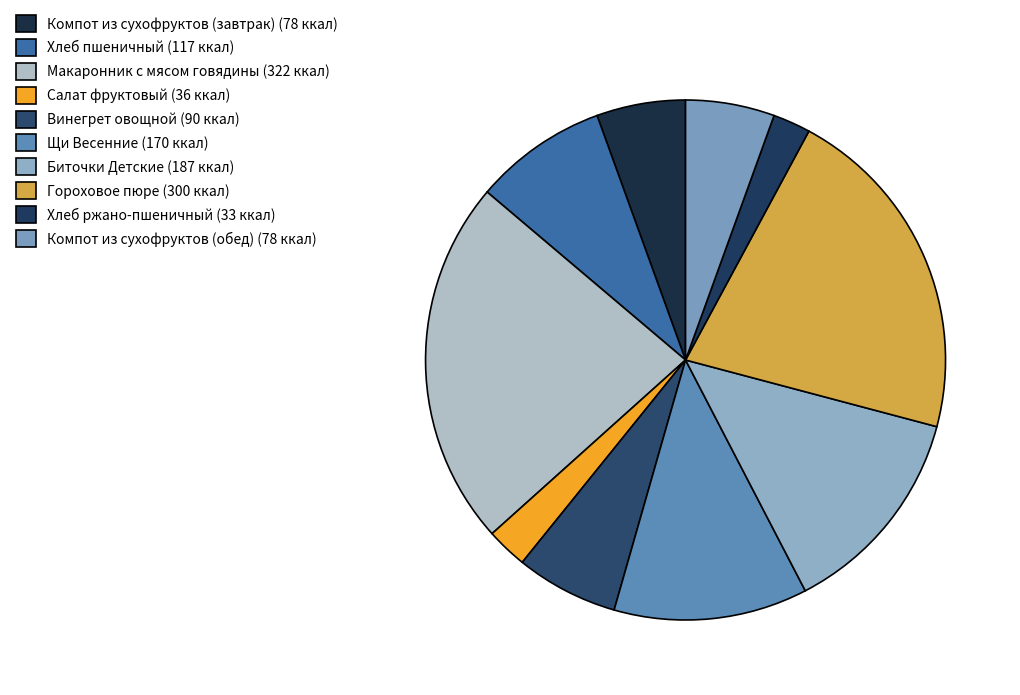

True or false: Макаронник с мясом говядины accounts for 23% of the total.

True